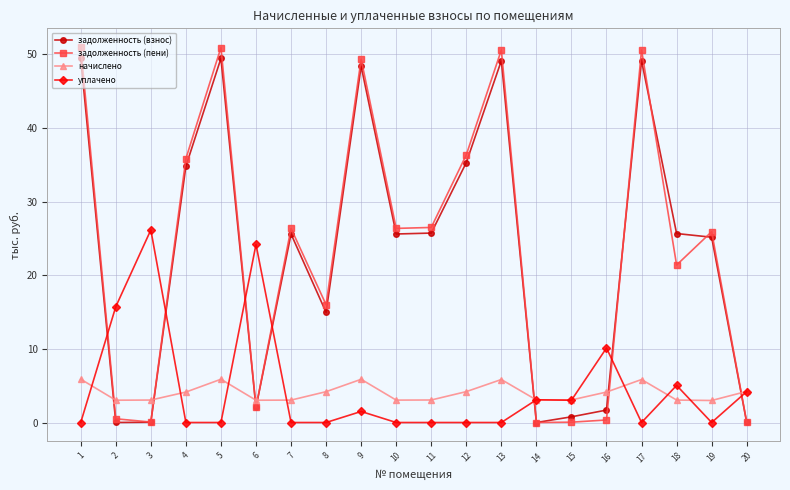

Does the chart display data point markers on the line(s)?

Yes